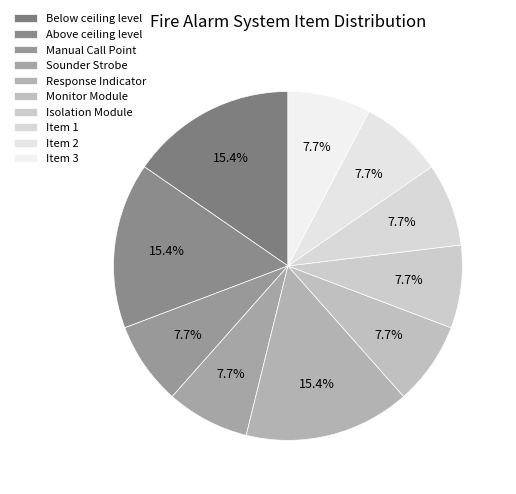

Count the number of slices in the pie.

10